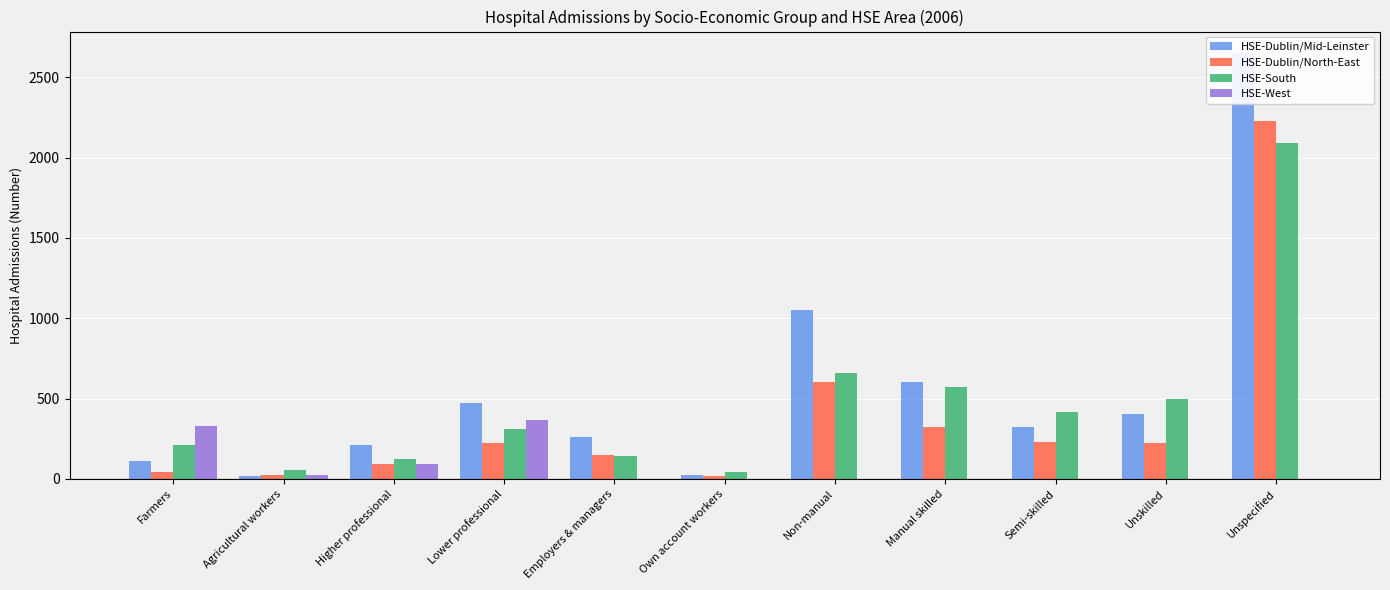

What is the spread (max minus min) of values at Semi-skilled?

415